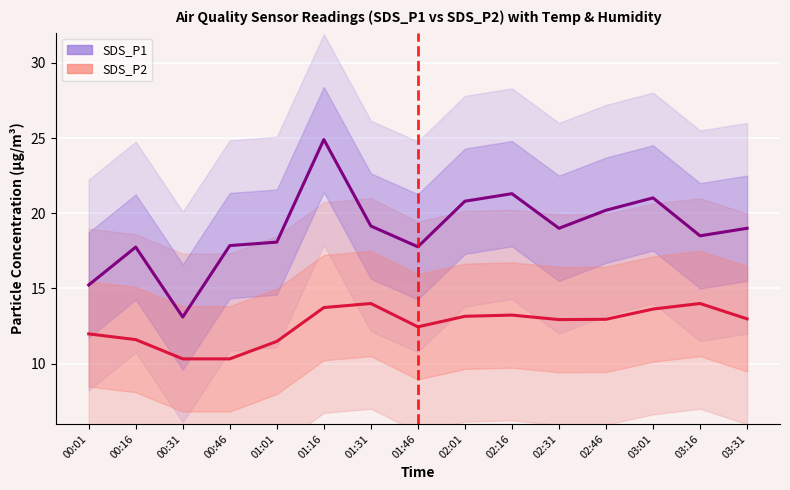

What is the maximum value shown in the chart?

24.9